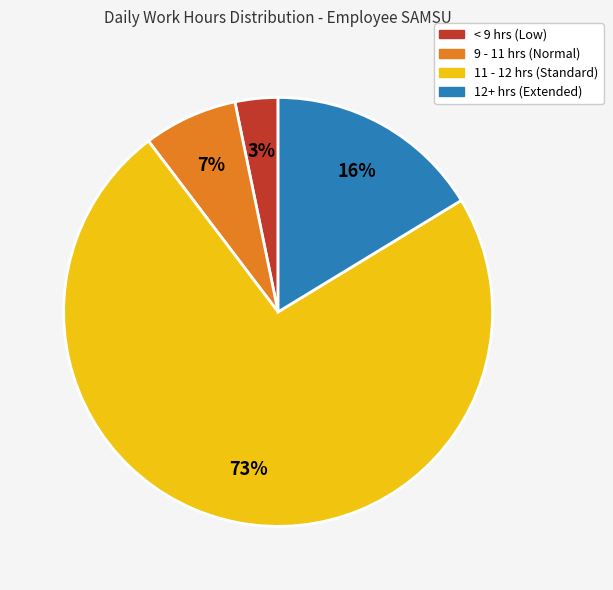

To the nearest percent, what is the average slice percentage?

25%